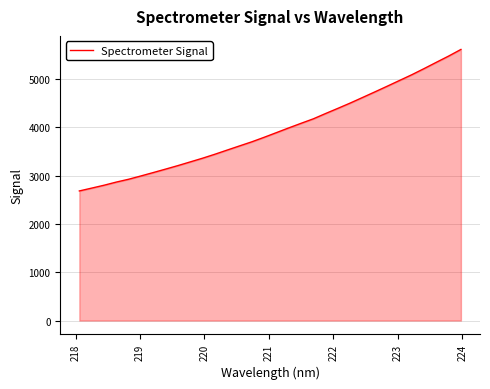

What is the difference between the maximum and minimum values?

2928.9